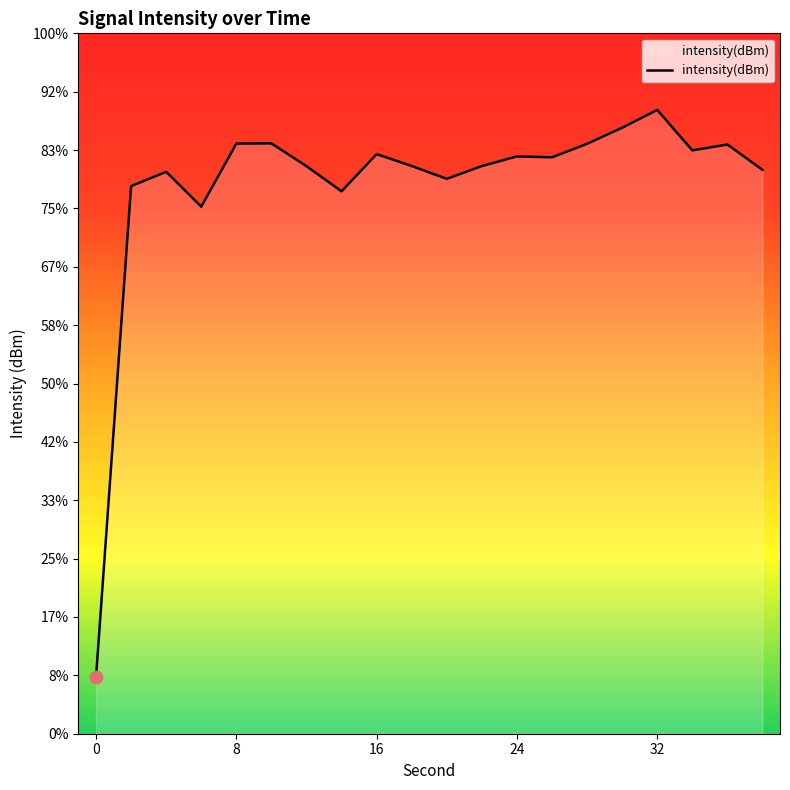

What is the change in value from 22 to 34?

+2.7